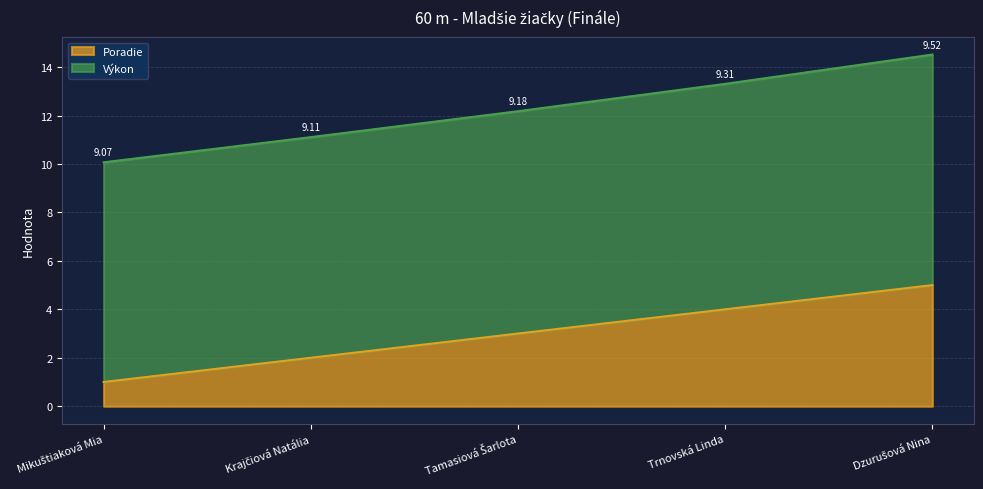

What is the label of the 3rd point from the right?

Tamasiová Šarlota